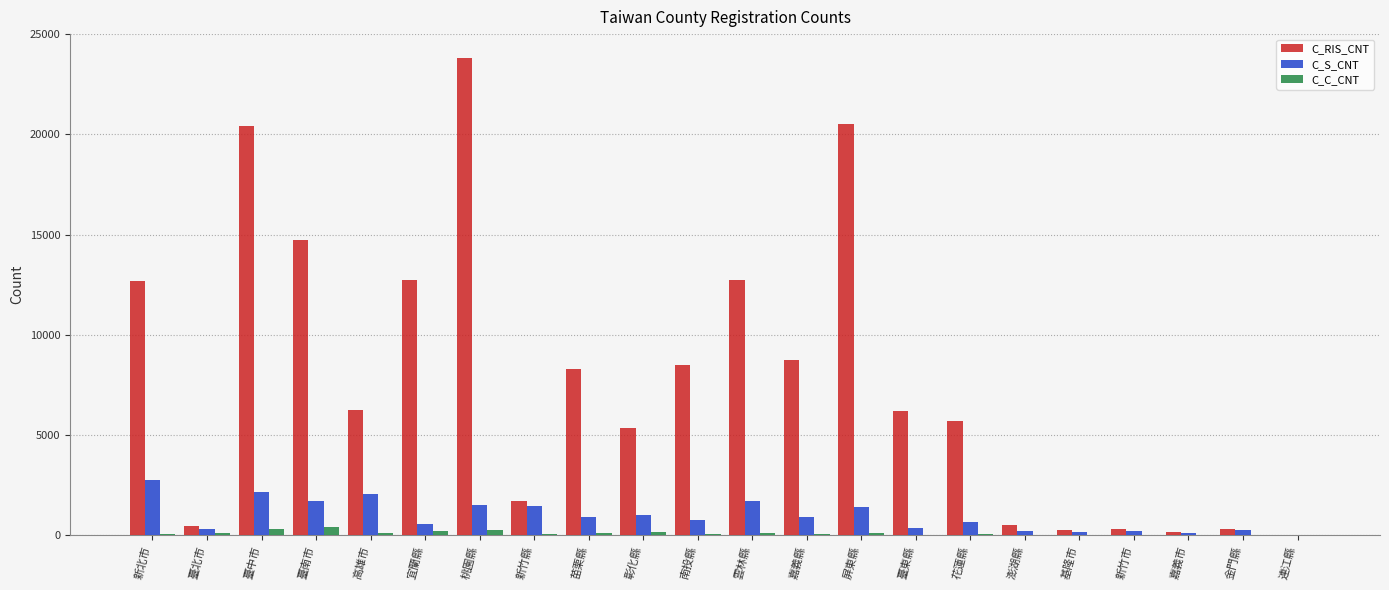

True or false: C_RIS_CNT has a value of 14713 at 臺南市.

True